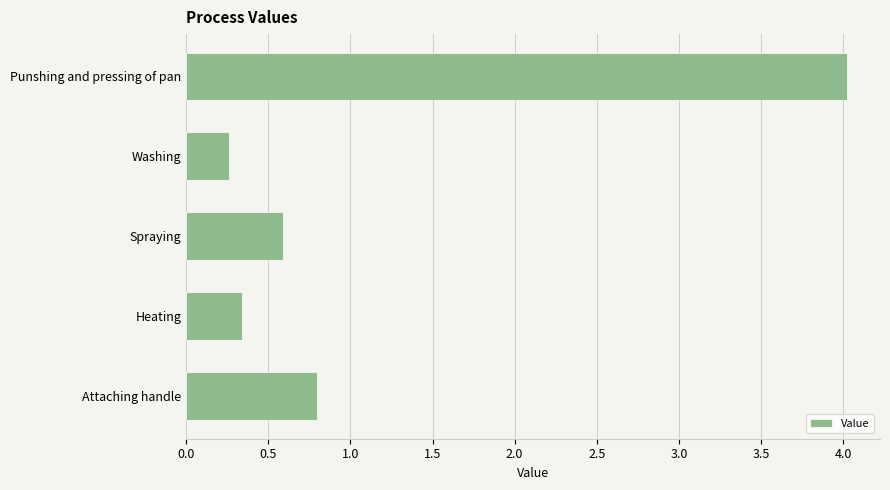

What is the greatest value displayed?

4.0